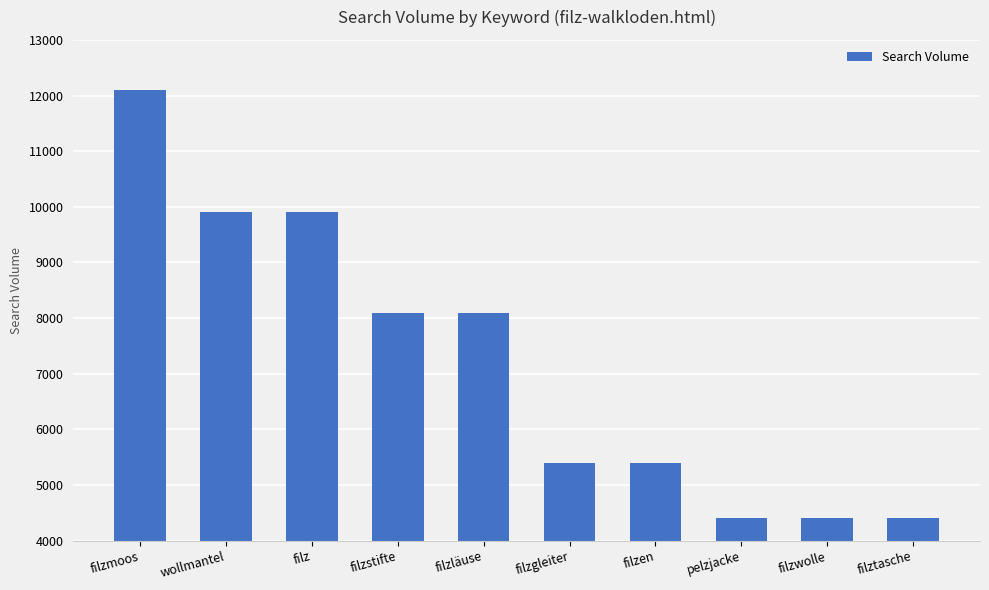

Reading left to right, what are all the values shown in this chart?

12100	9900	9900	8100	8100	5400	5400	4400	4400	4400